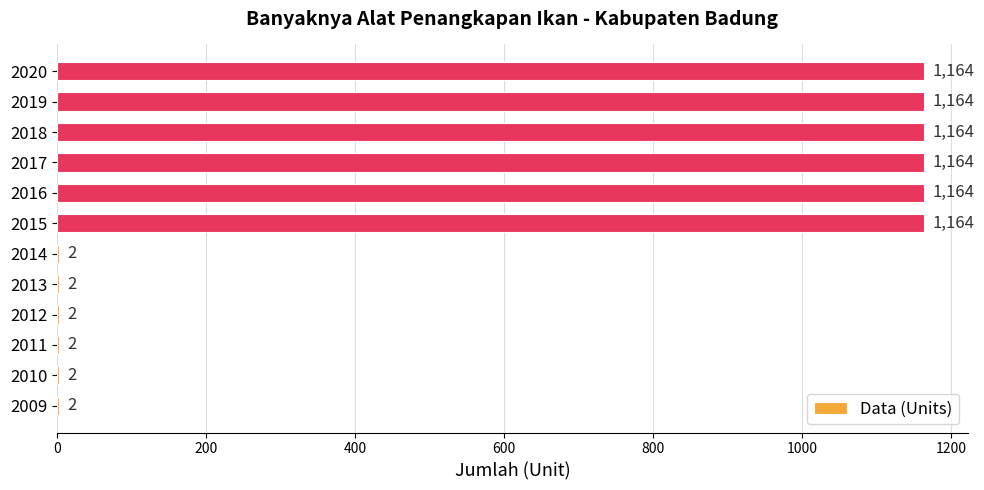

Are the bars grouped side by side (vs. stacked)?

No